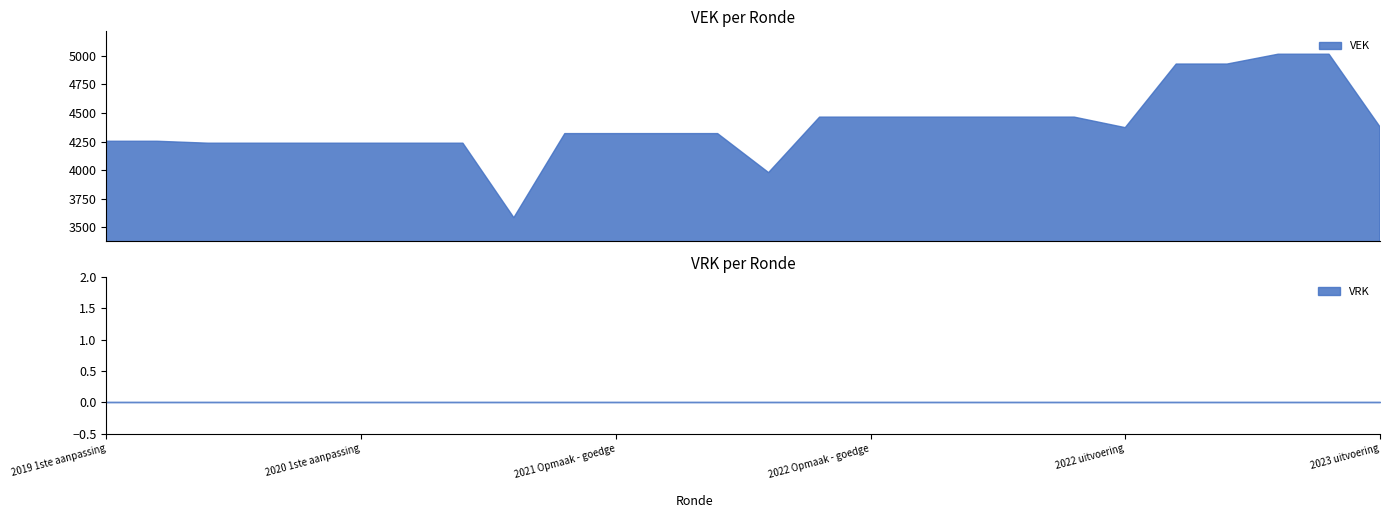

What is the difference between the VEK values at 2021 uitvoering and 2023 1ste aanpassing – goedgekeurd?

1035